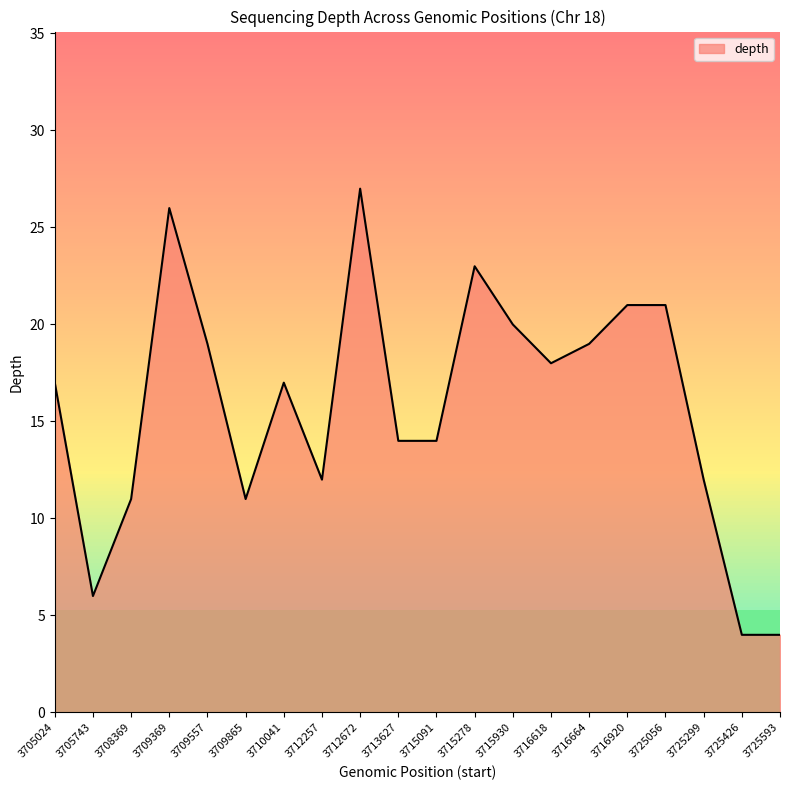

What is the sum of all values?

316